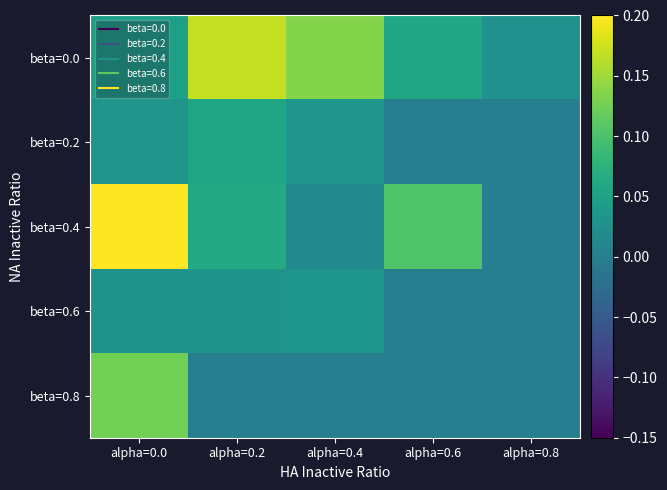

At which category is the sum across all series the highest?

alpha=0.0